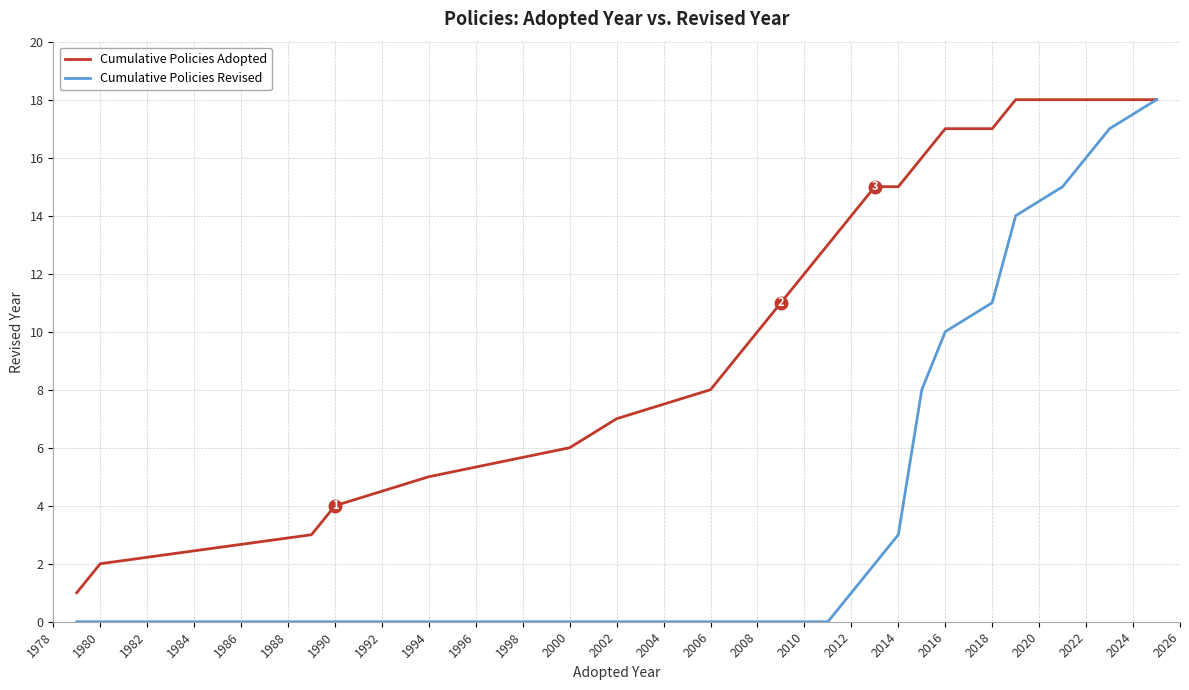

What is the maximum value shown in the chart?

18